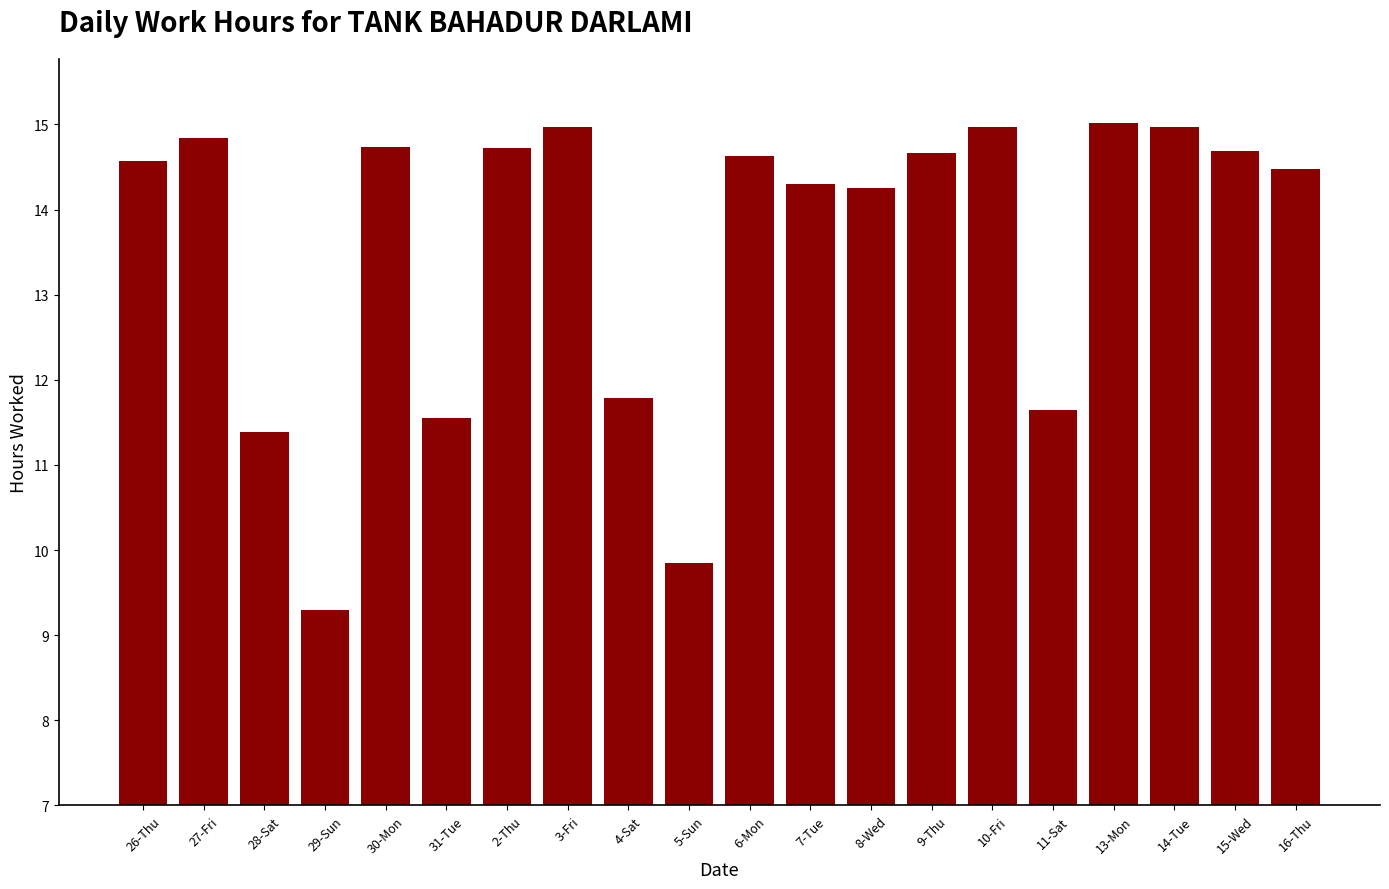

What is the label of the 10th bar from the right?

6-Mon